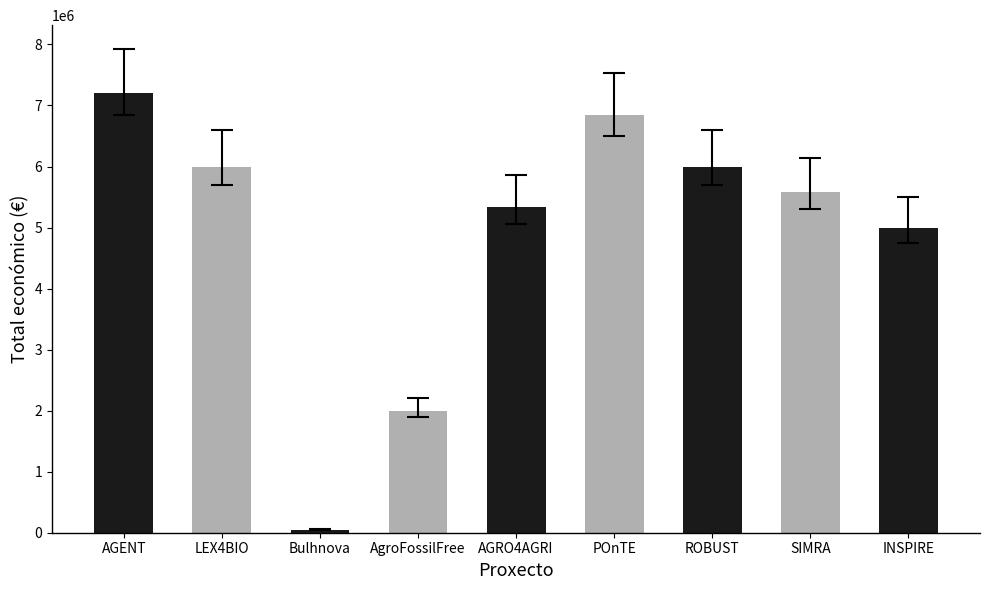

At which category does the chart reach its peak across all series?

AGENT